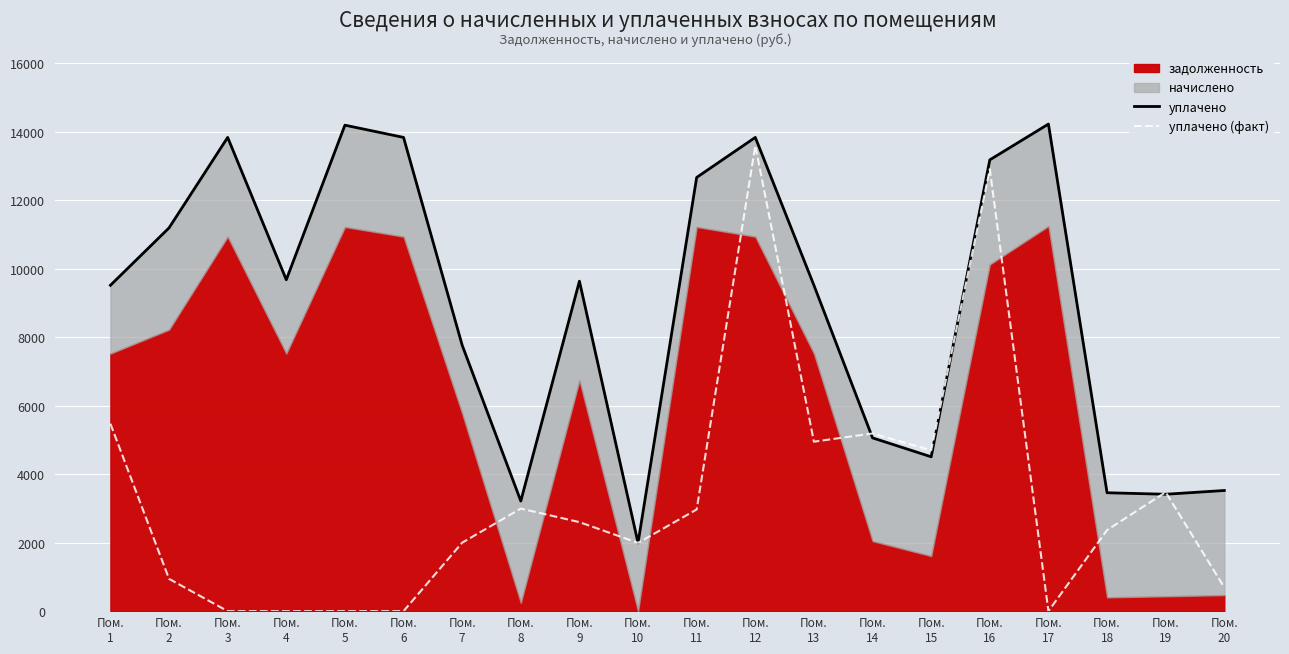

At which category is the sum across all series the highest?

Пом.
12